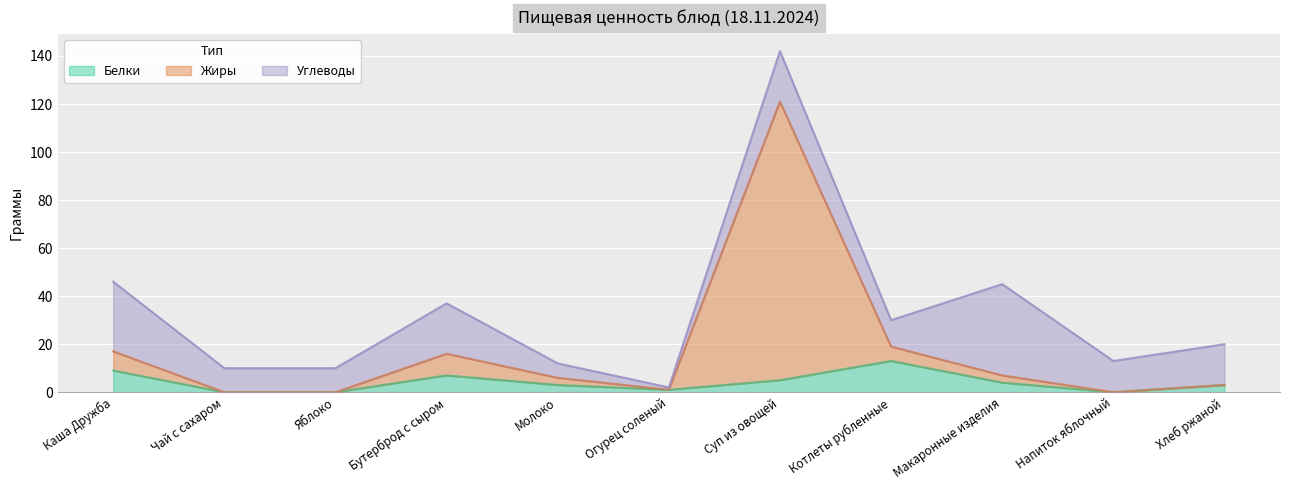

At which category is the sum across all series the highest?

Суп из овощей